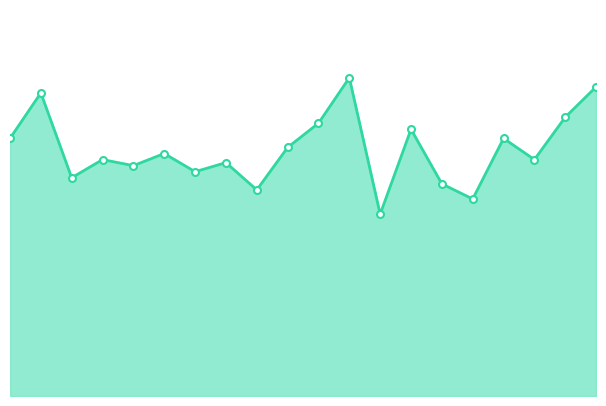

What is the value of the 12th point from the left?

4780.7